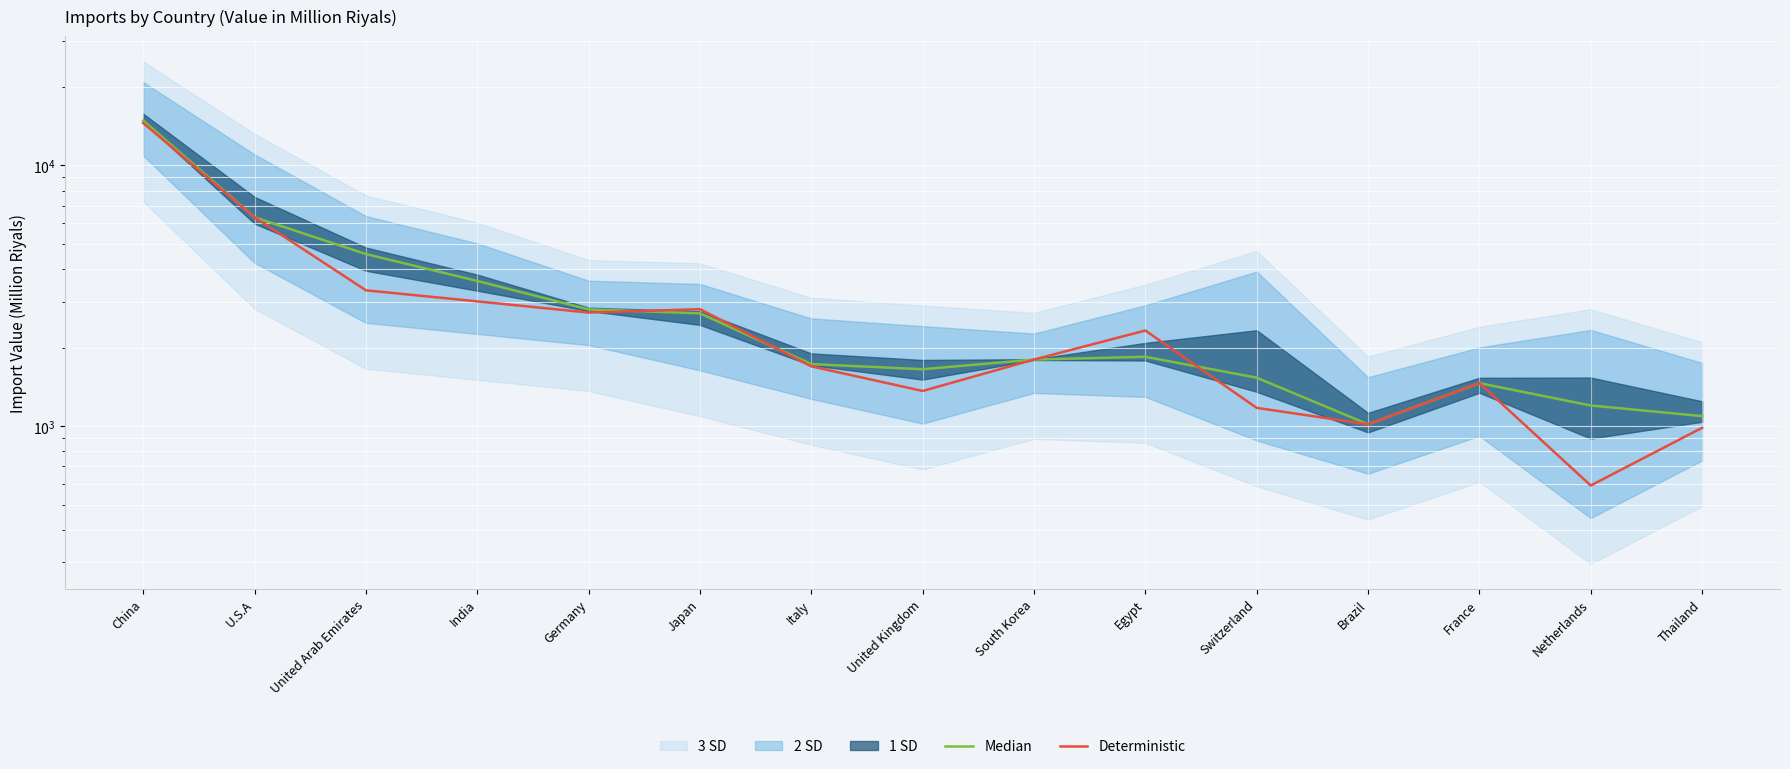

Which category has the lowest value across all series?

Netherlands